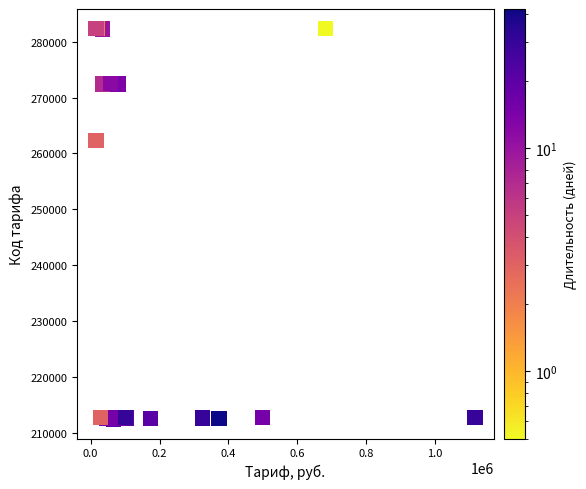

What Y value in the scatter plot is closest to 247420?

262360